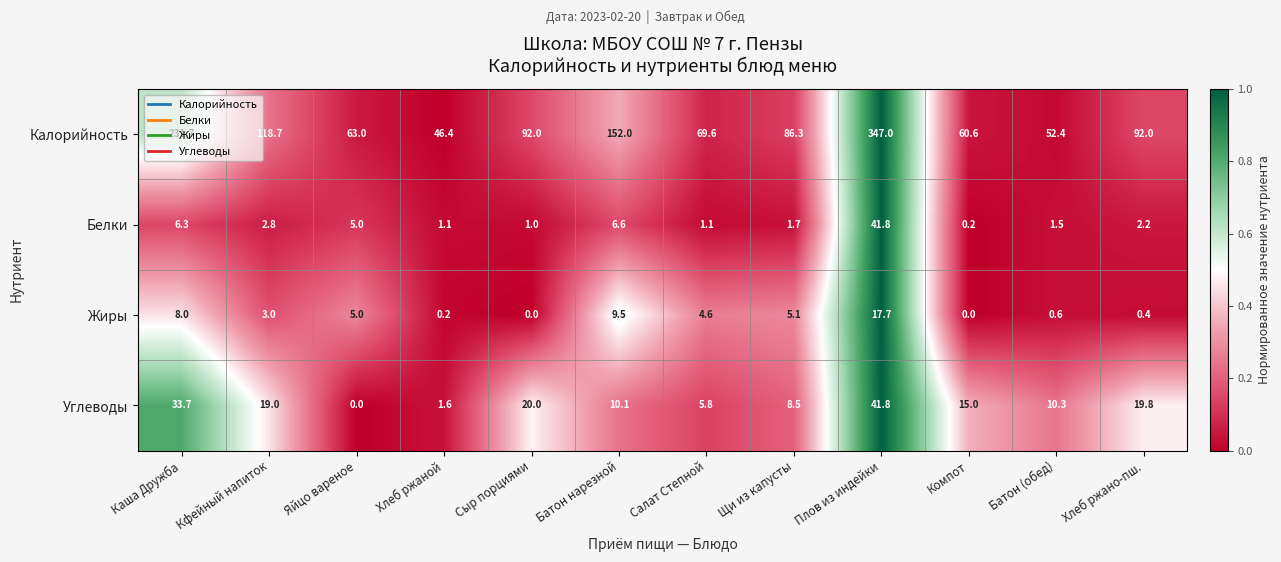

Which series has the largest range (max minus min)?

Калорийность